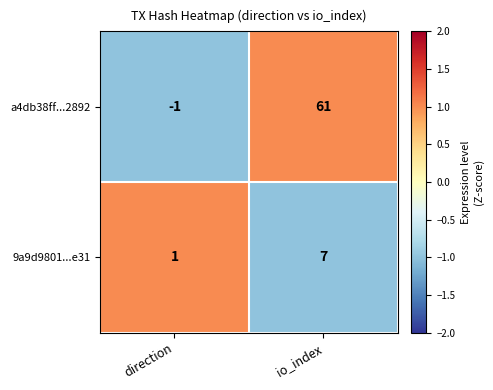

Which category has the lowest value across all series?

direction